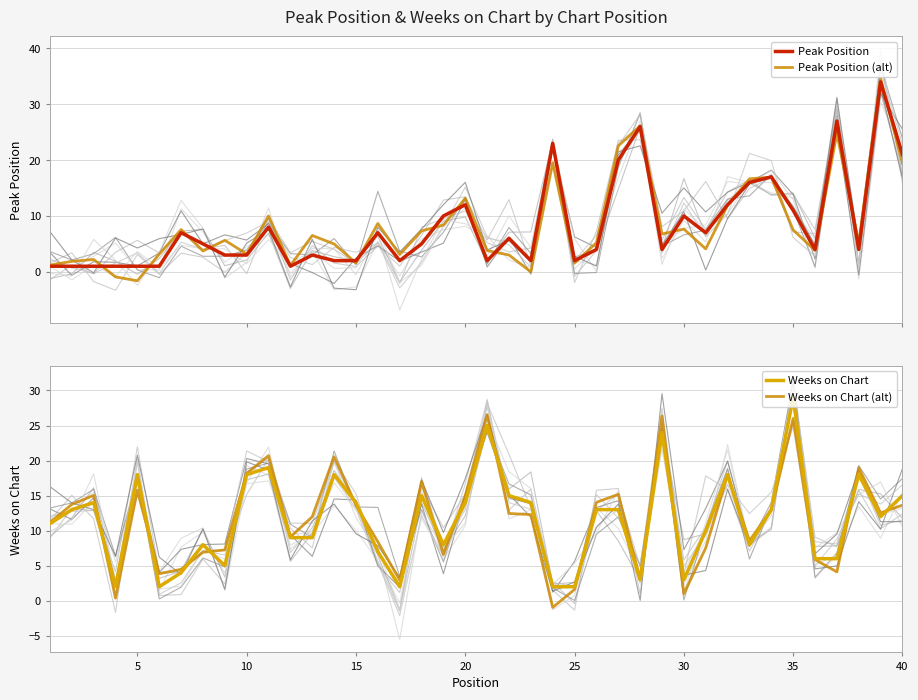

Which series has the largest total across all categories?

Weeks on Chart (alt)